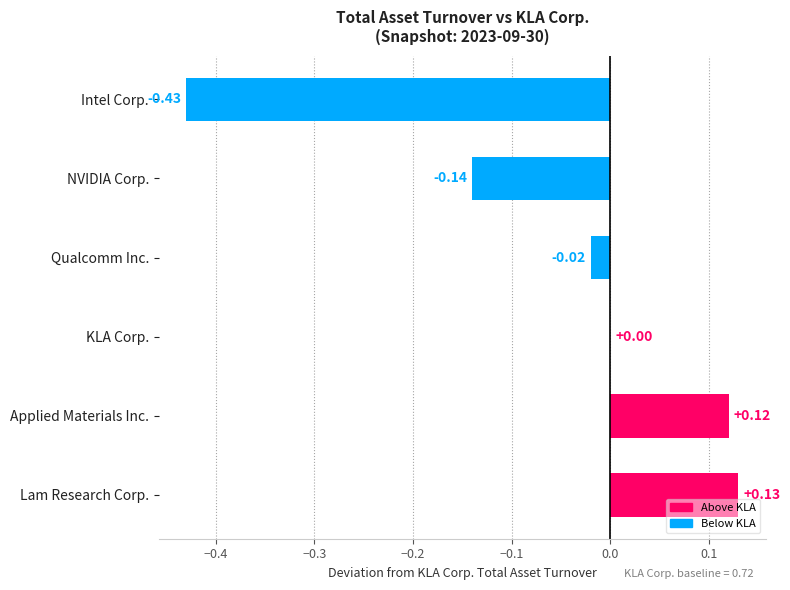

At which label is the value closest to 0?

KLA Corp.